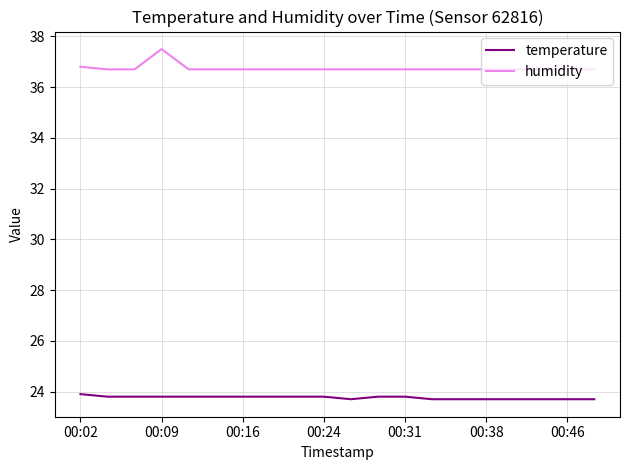

Which series has the largest total across all categories?

humidity